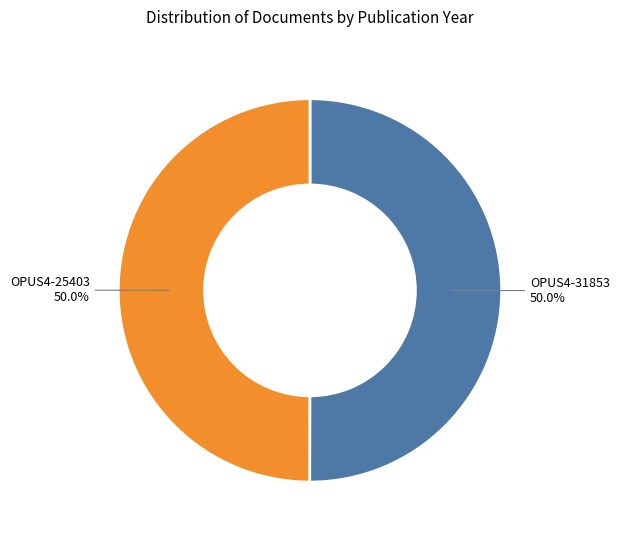

How much of the chart is everything except OPUS4-25403?

50.0%